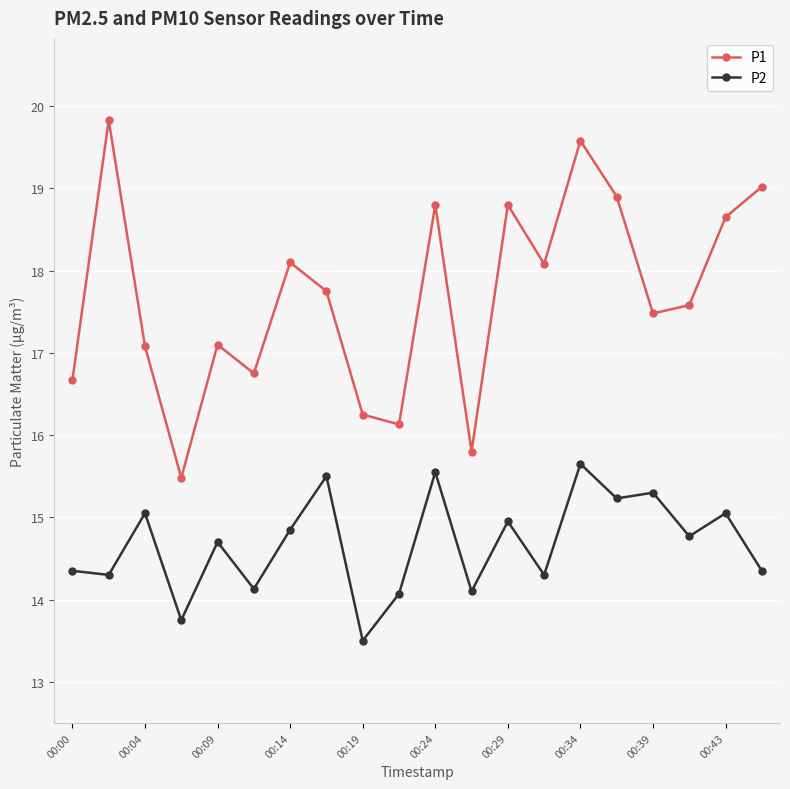

What is the value of the P2 point at the 18th from the left?

14.8